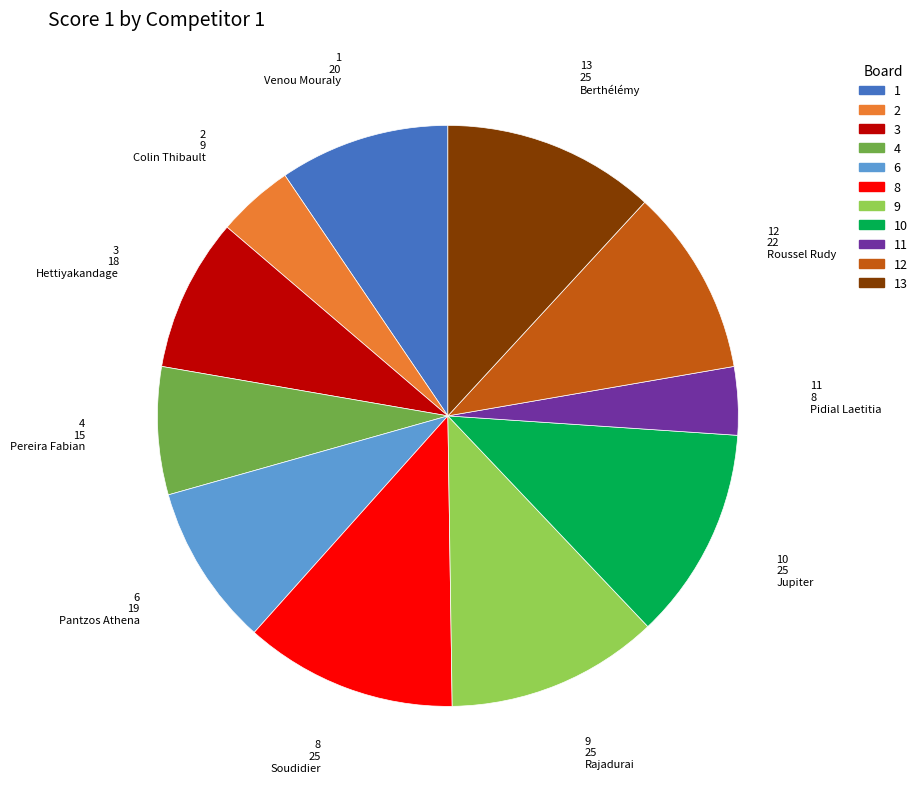

Does any single category account for the majority?

No